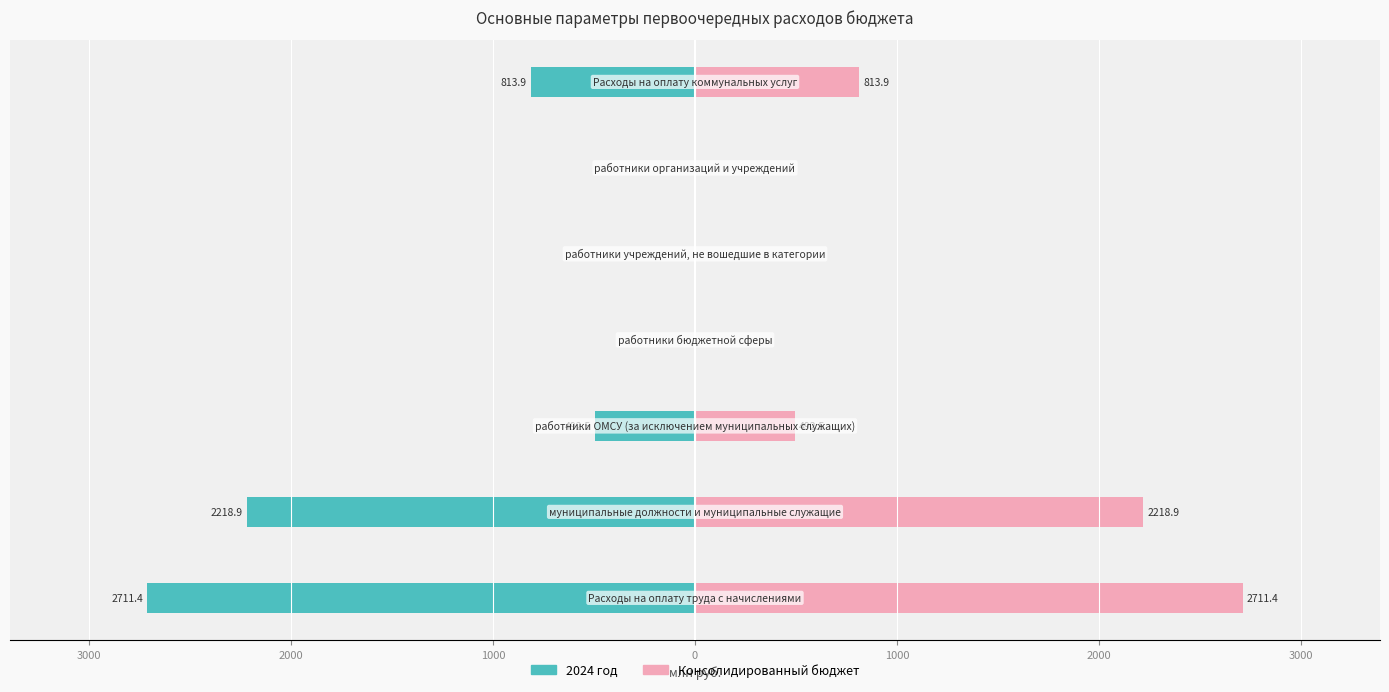

List the series in order of their peak value, highest first.

Консолидированный бюджет, 2024 год